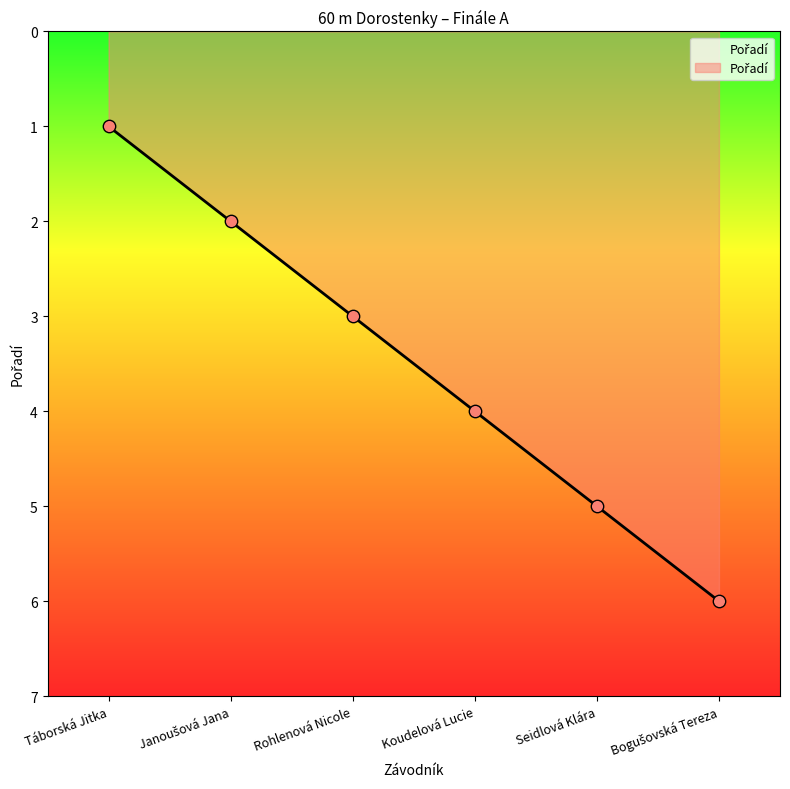

What is the change in value from Táborská Jitka to Rohlenová Nicole?

+2